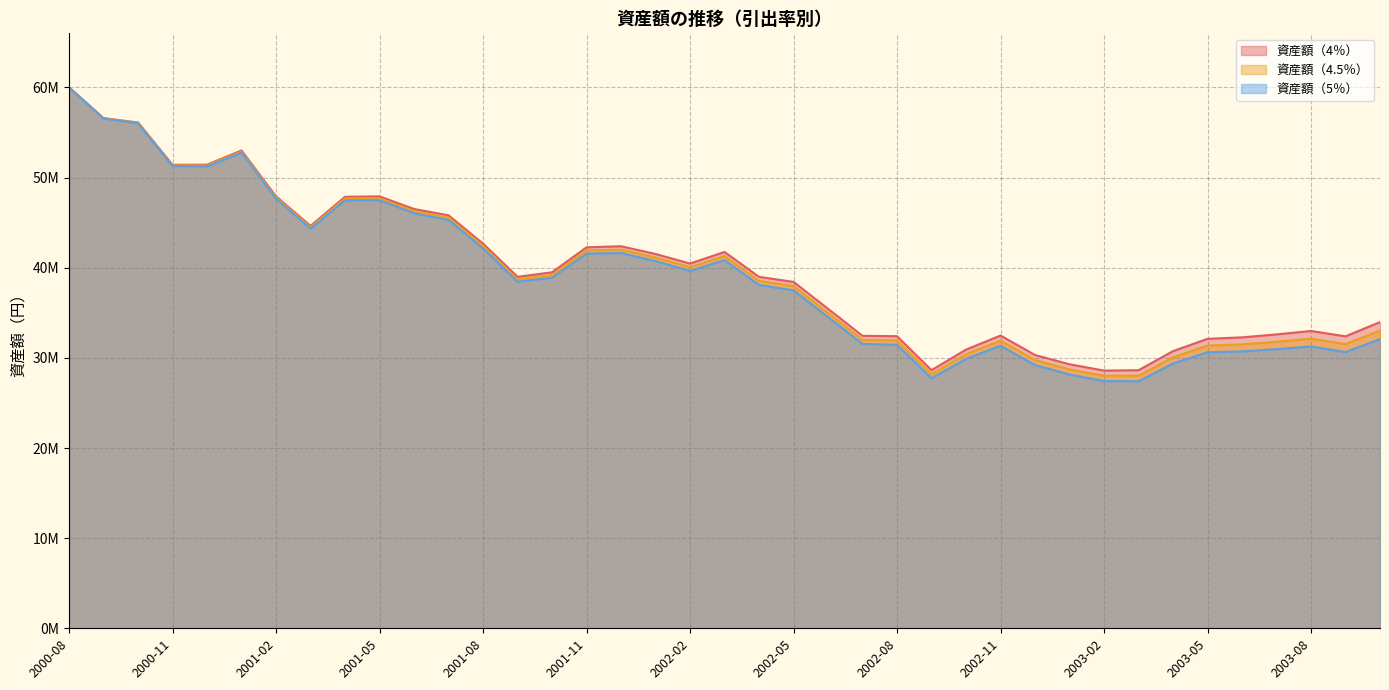

How many distinct data groups are displayed?

3